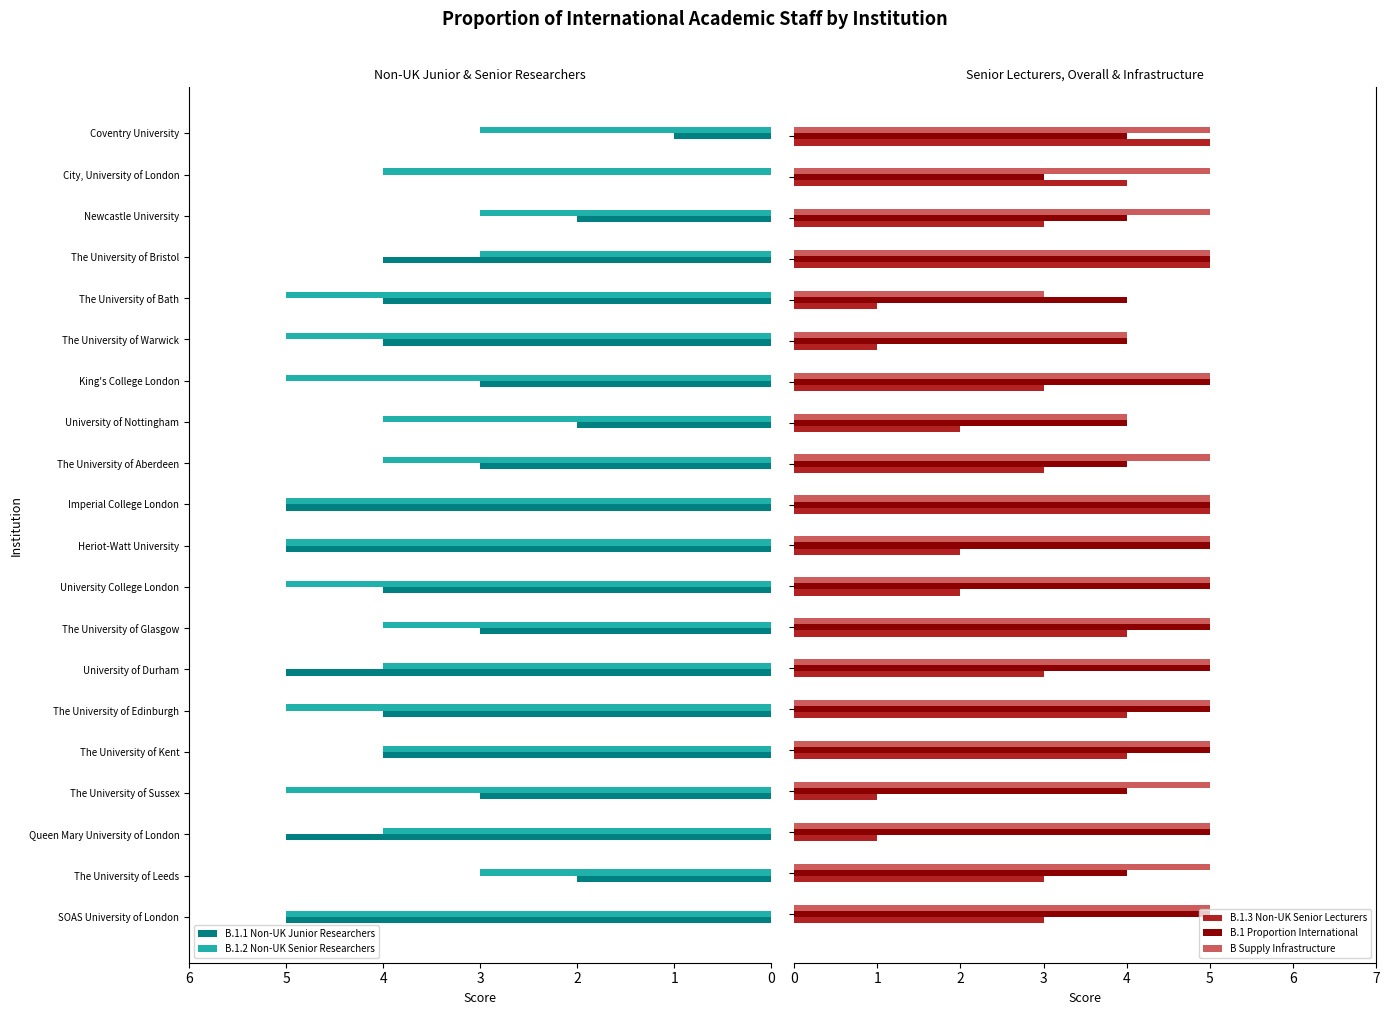

Count the B.1.3 Non-UK Senior Lecturers values in the range 2 to 4.

13